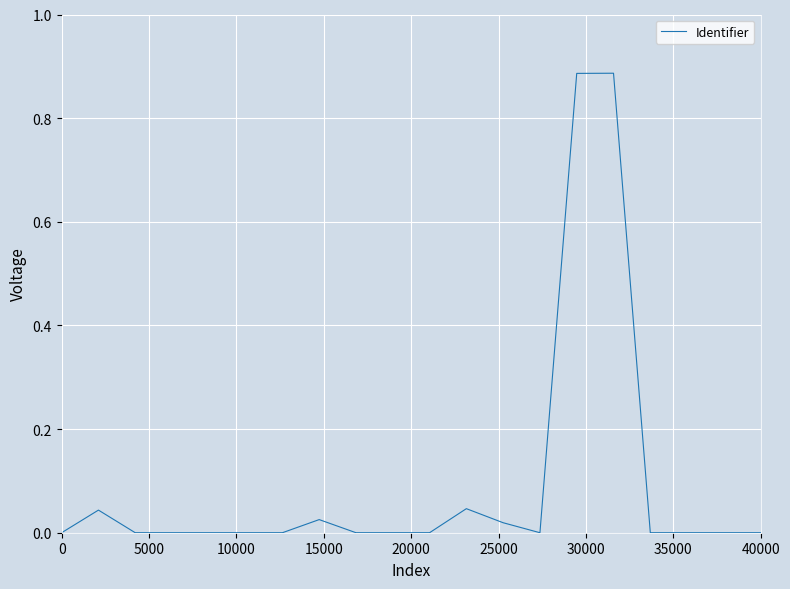

Reading right to left, list all the values displayed in this chart.

0.0	0.0	0.0	0.0	0.9	0.9	0.0	0.0	0.0	0.0	0.0	0.0	0.0	0.0	0.0	0.0	0.0	0.0	0.0	0.0